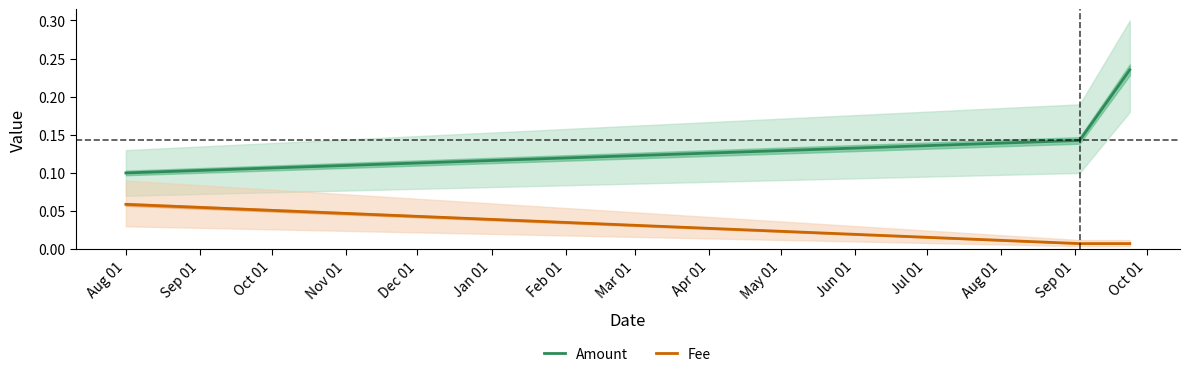

What is the value of the Fee point at the 1st from the left?

0.1